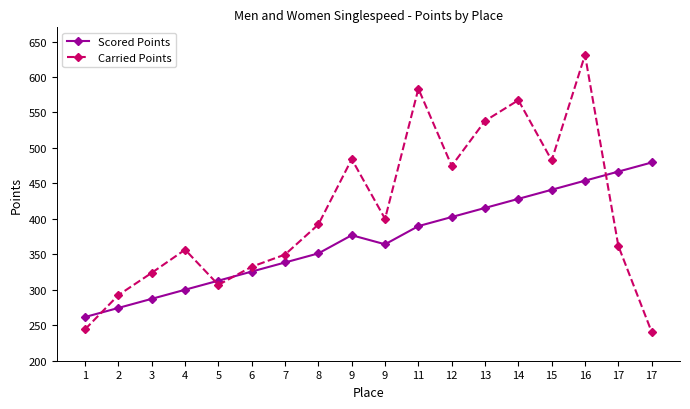

What is the difference between the maximum and second lowest values in the Scored Points series?

205.0